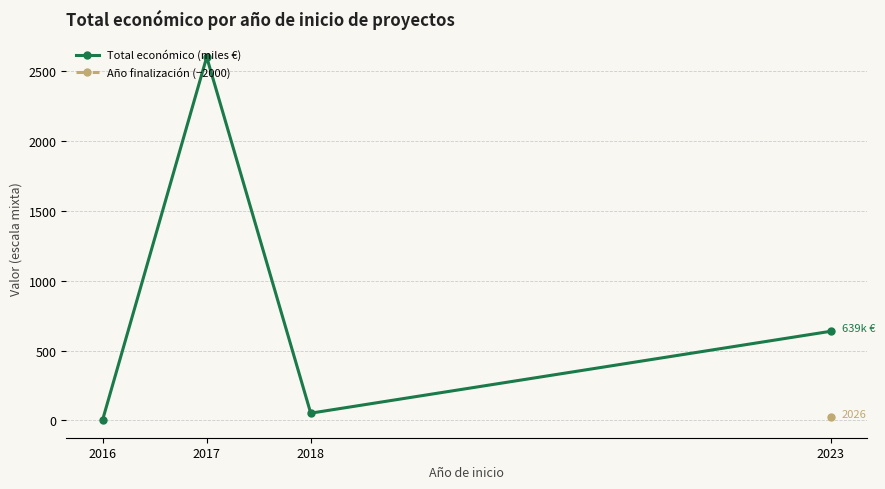

List the labels in order of Total económico (miles €) value, smallest first.

2016, 2018, 2023, 2017